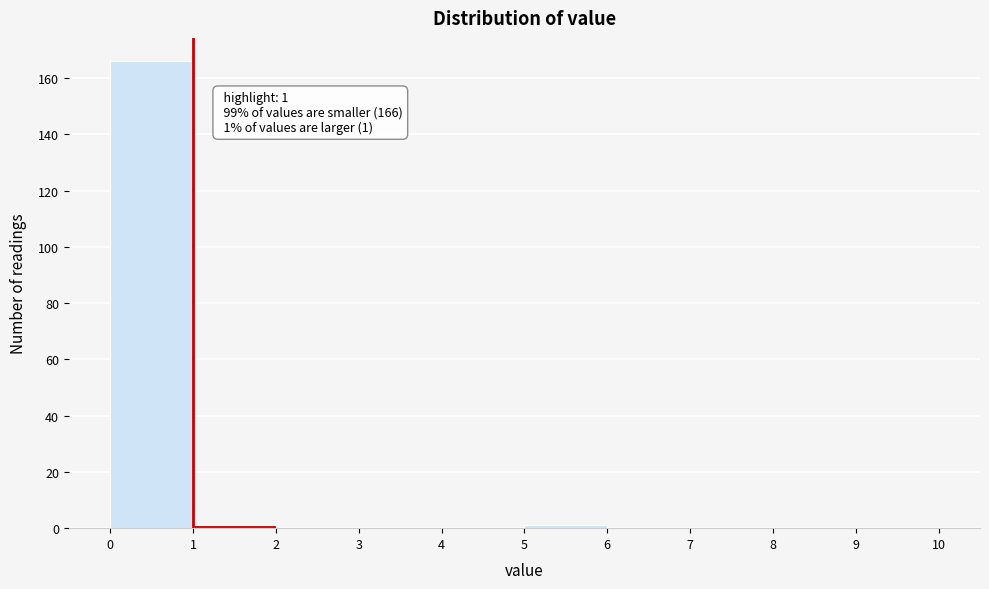

Over which range of the x-axis is the bar tallest?

0 to 1